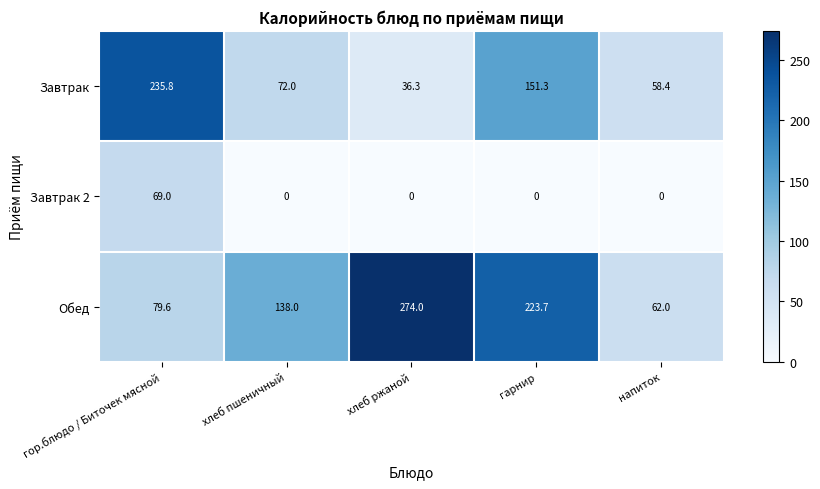

The value of Завтрак at хлеб ржаной is 54.2. True or false?

False